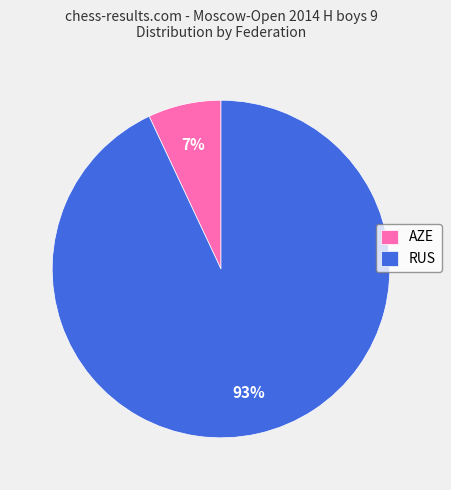

To the nearest percent, what is the difference between the AZE and RUS slice percentages?

86%